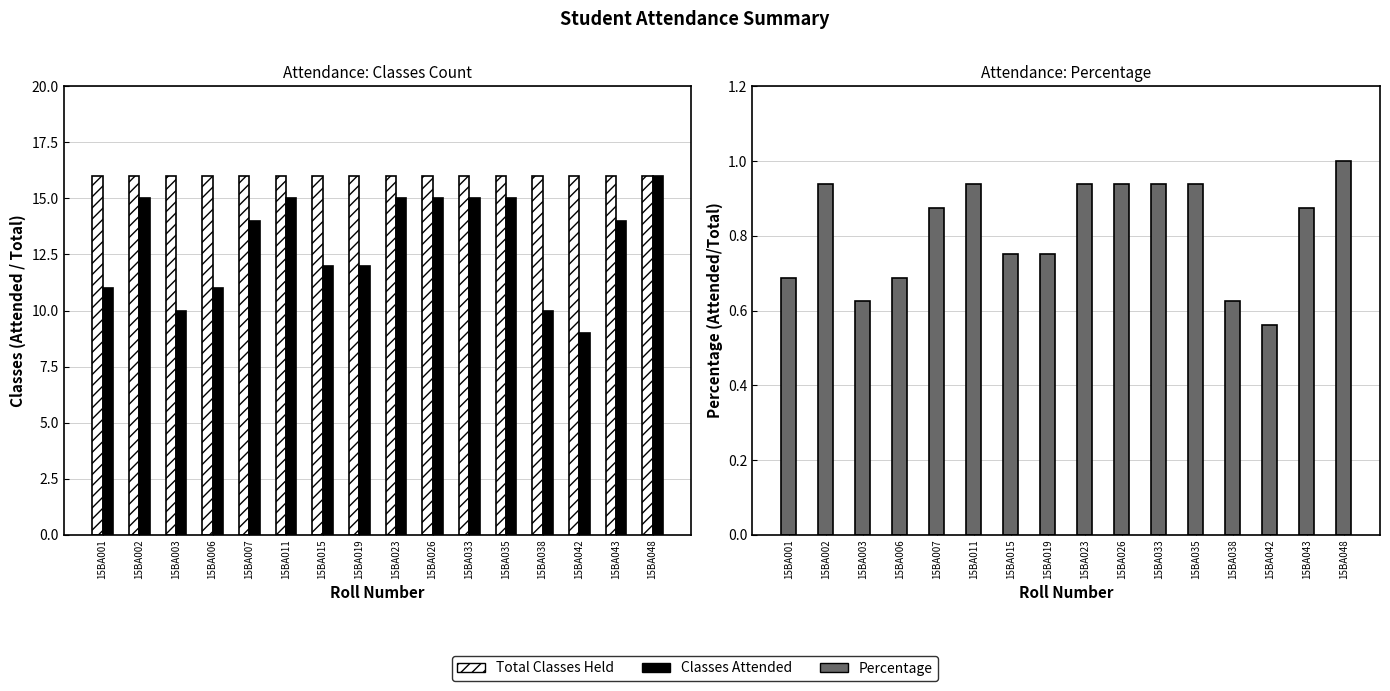

How many categories are shown in the chart?

16